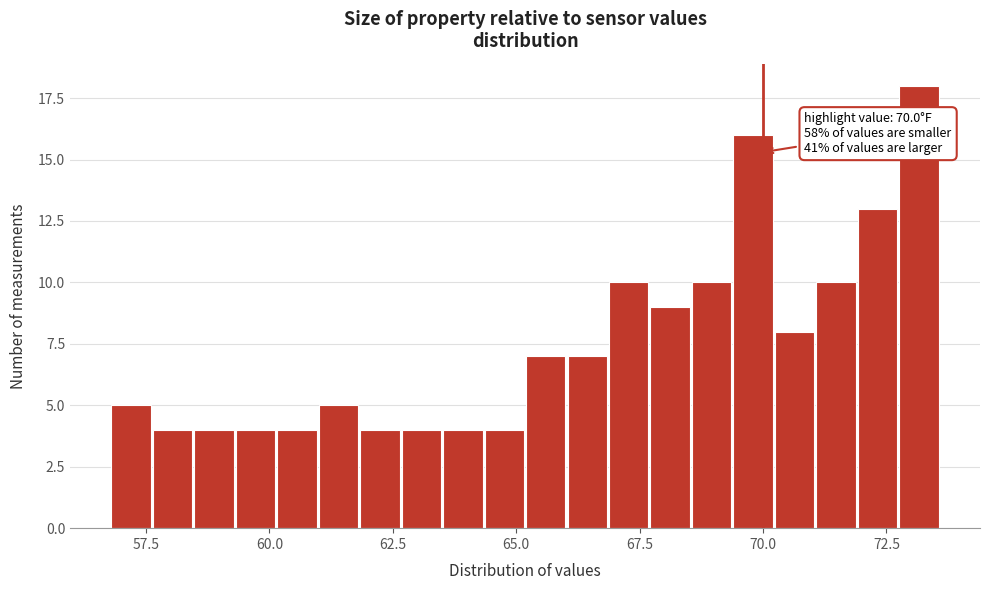

Read against the x-axis, roughly where is the centre of the tallest bar?

73.0